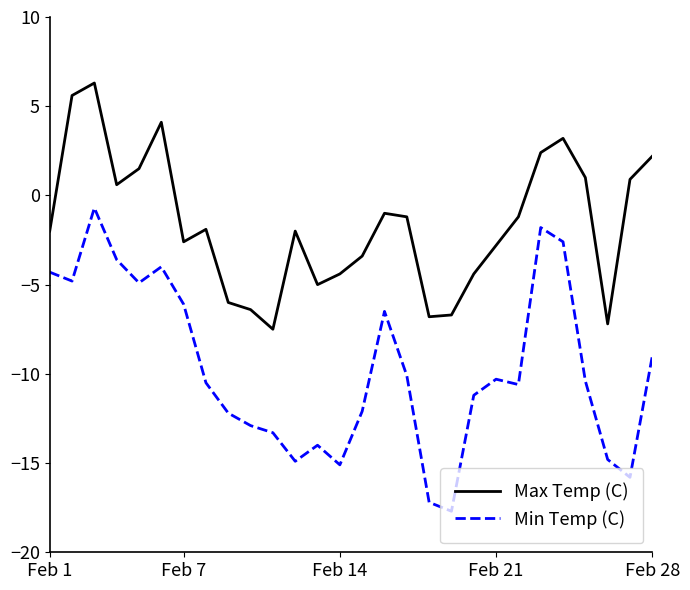

In Max Temp (C), how many points are lower than both neighbors (excluding endpoints)?

6